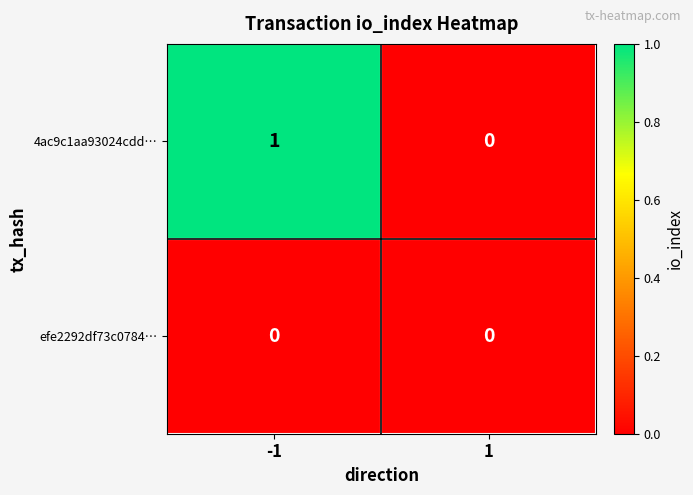

Which series changed the most between -1 and 1?

4ac9c1aa93024cdd…